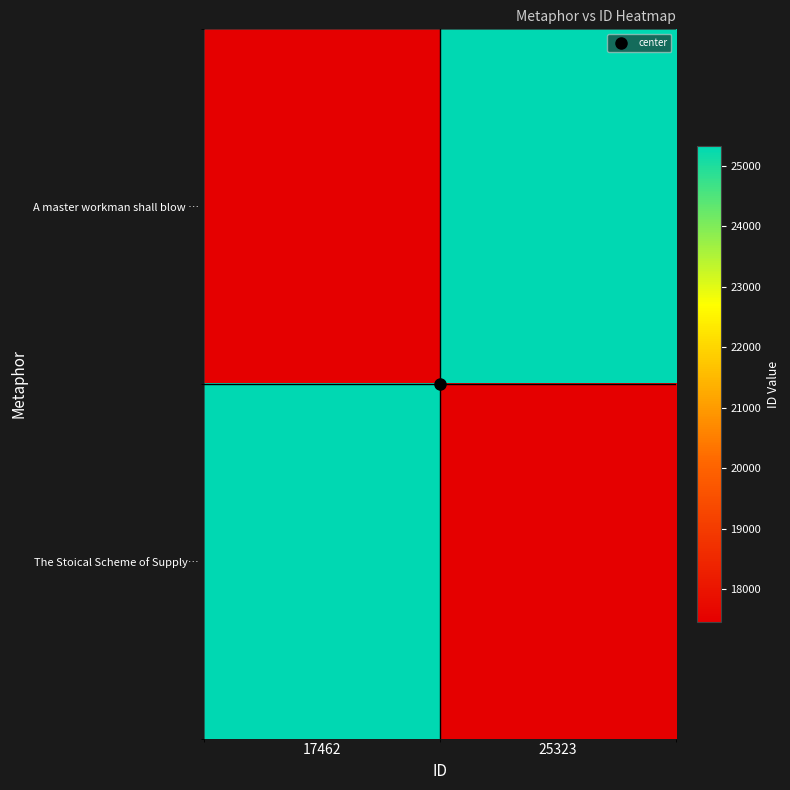

Reading right to left, list all the values displayed in this chart.

A master workman shall blow …: 25323=25323	17462=17462
The Stoical Scheme of Supply…: 25323=17462	17462=25323